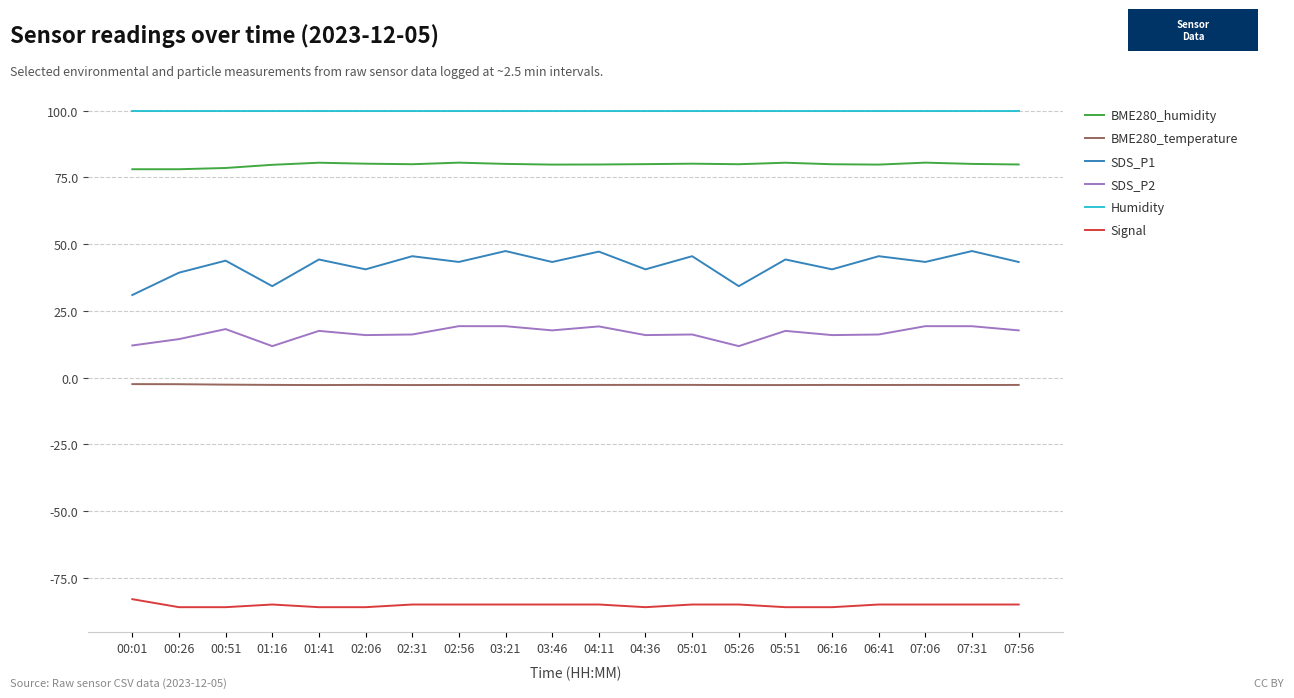

Which series has the widest spread of values?

SDS_P1